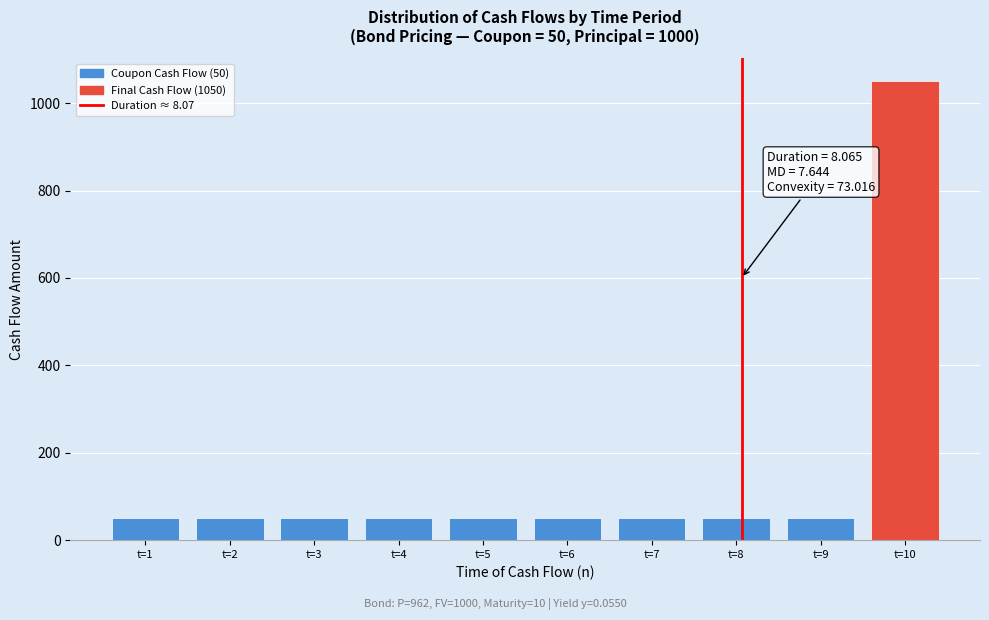

Reading left to right, list all the values displayed in this chart.

t=1=50	t=2=50	t=3=50	t=4=50	t=5=50	t=6=50	t=7=50	t=8=50	t=9=50	t=10=1050